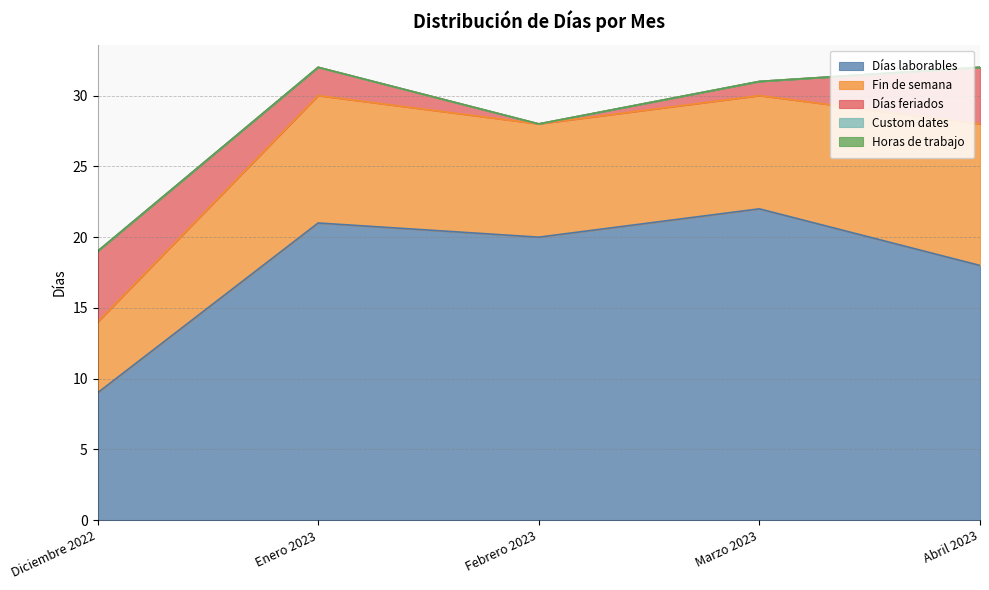

What is the label of the 4th point from the right?

Enero 2023